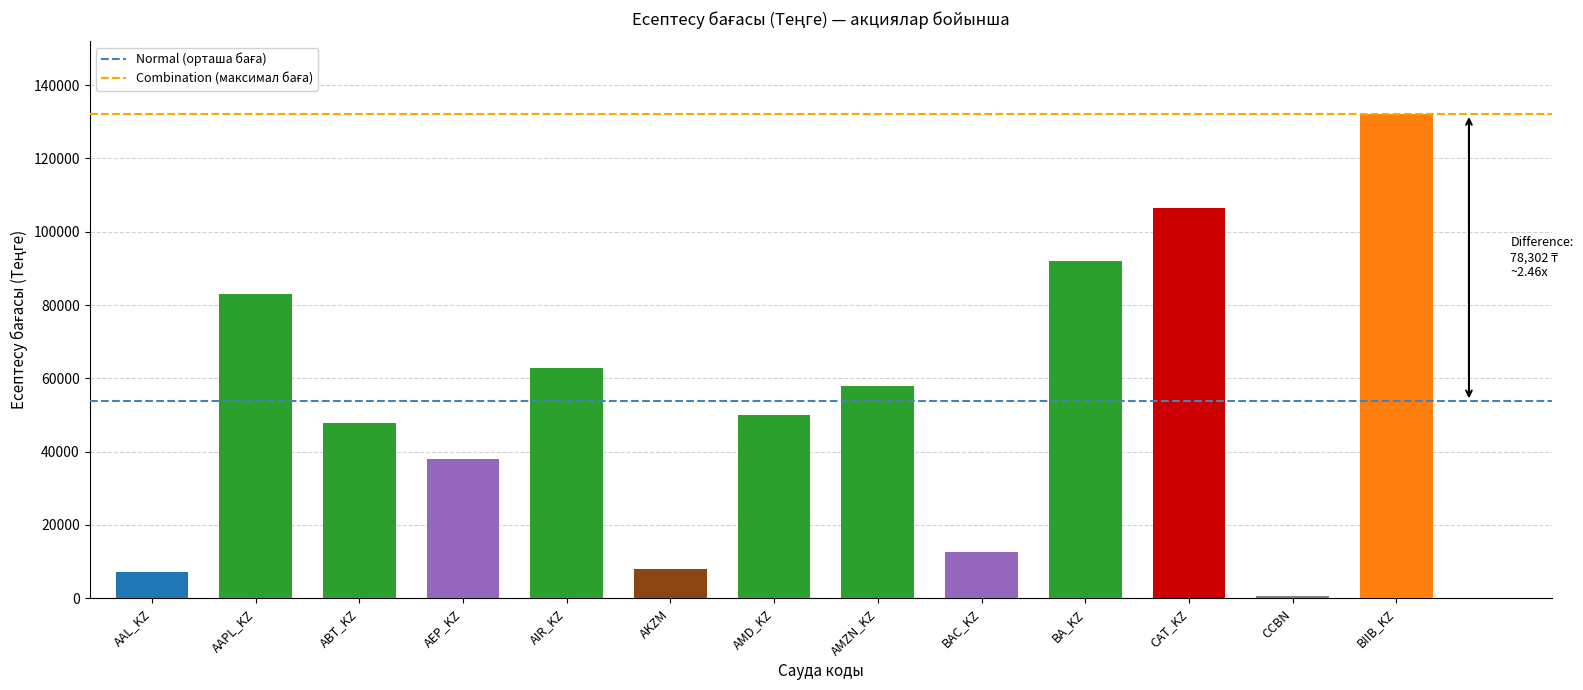

At which category does the chart reach its peak across all series?

BIIB_KZ